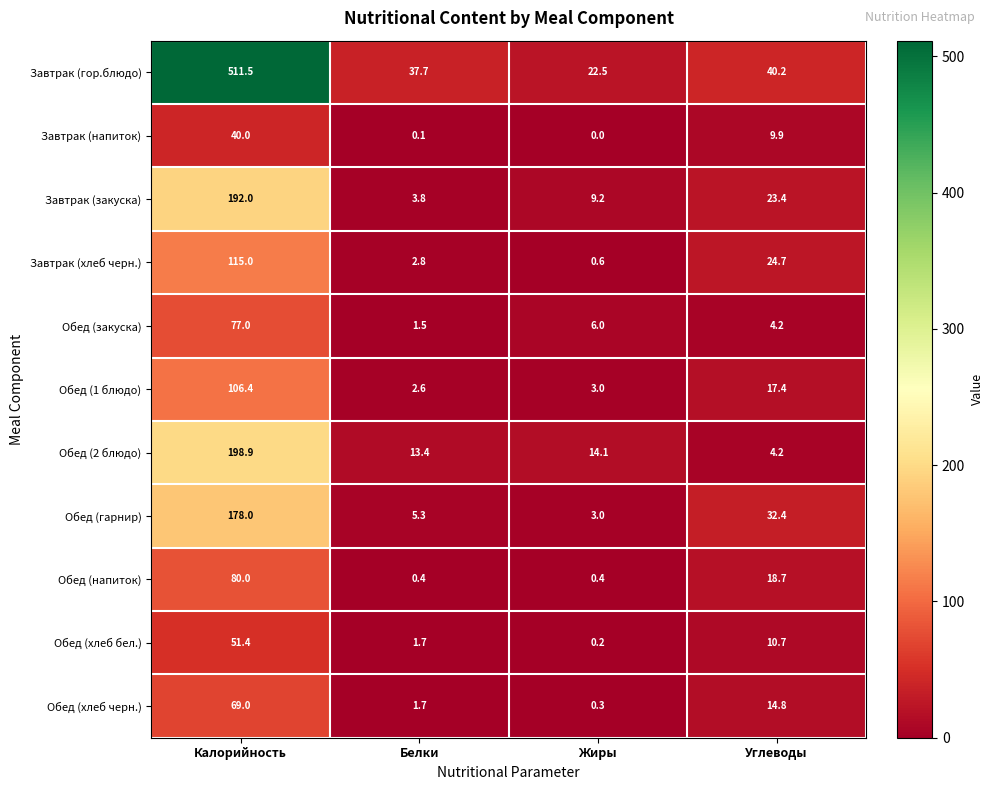

Which series changed the most between Белки and Жиры?

Завтрак (гор.блюдо)